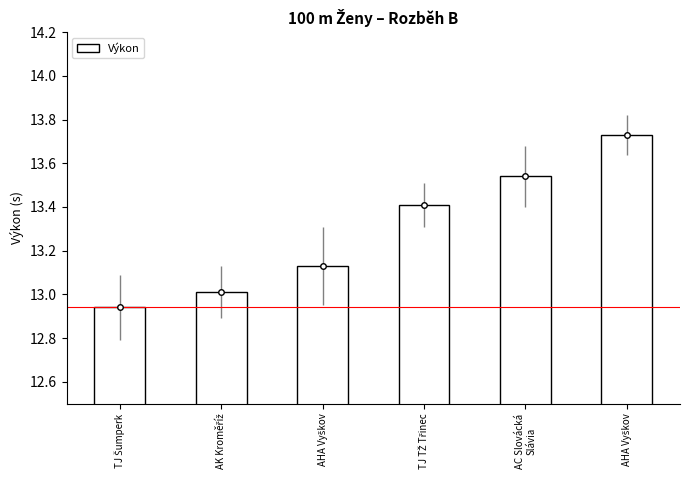

The chart shows a value of 13.1 at AHA Vyškov. True or false?

True